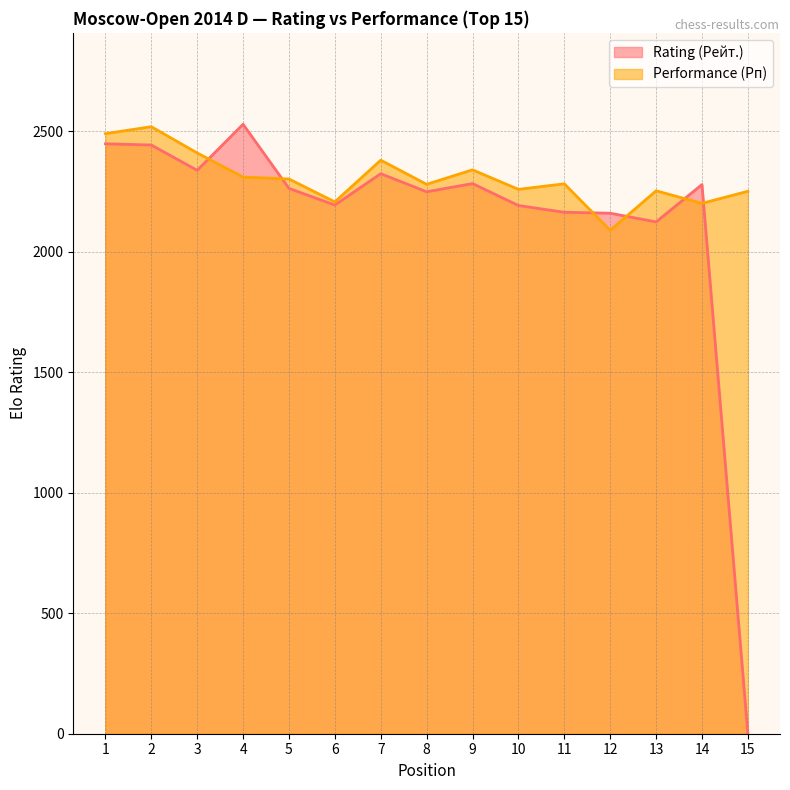

Between 2 and 6, which series saw the biggest shift?

Performance (Рп)